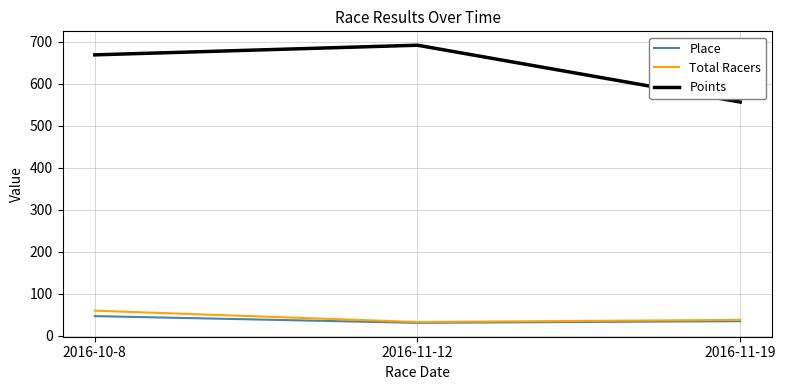

Is it true that Points equals 347.1 at 2016-11-12?

False